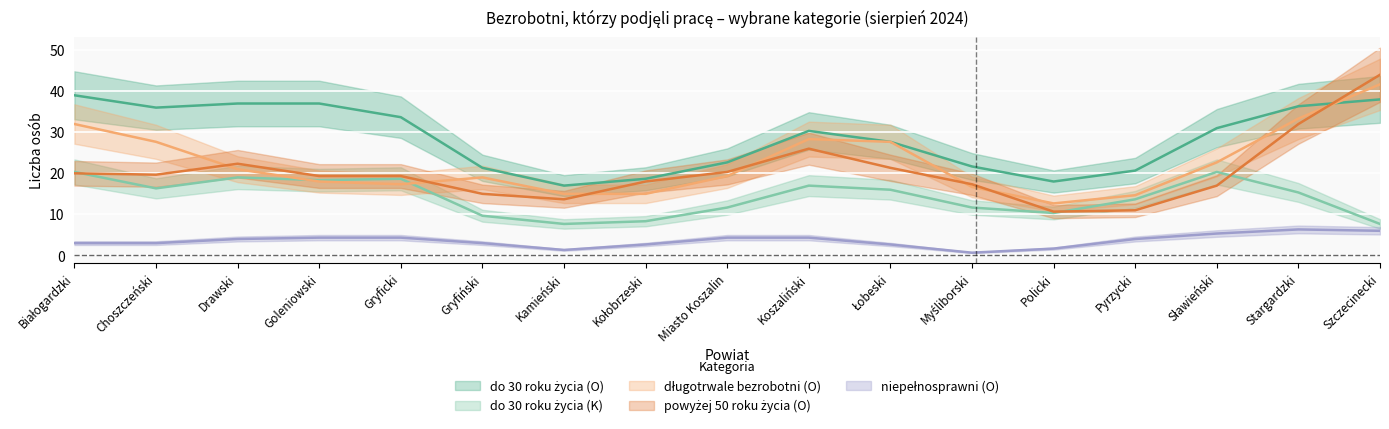

What position from the right is Policki?

5